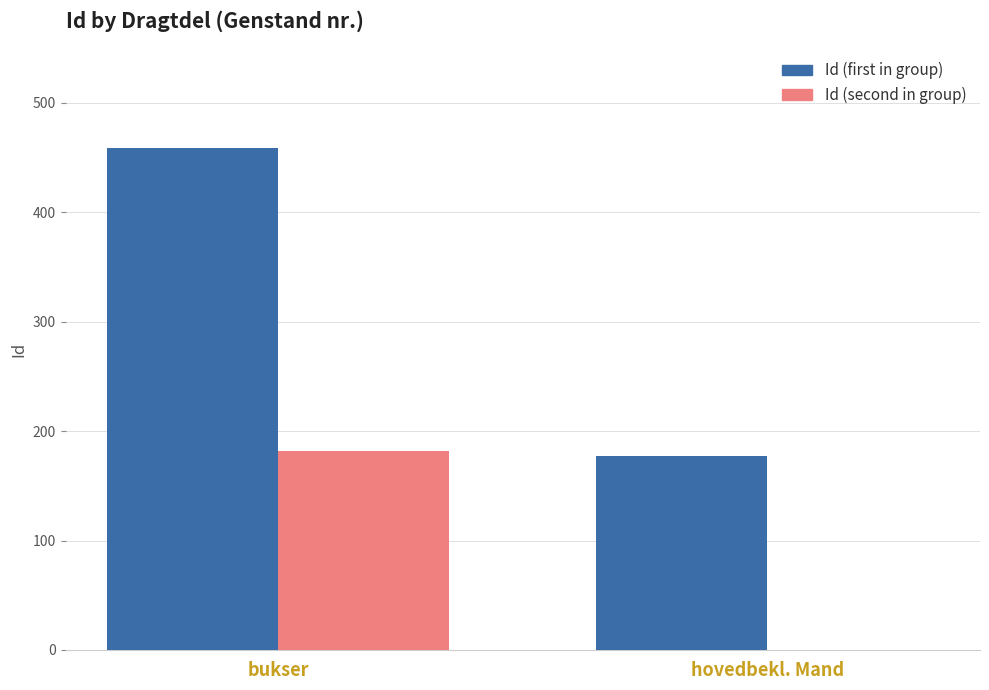

At which category is the sum across all series the highest?

bukser